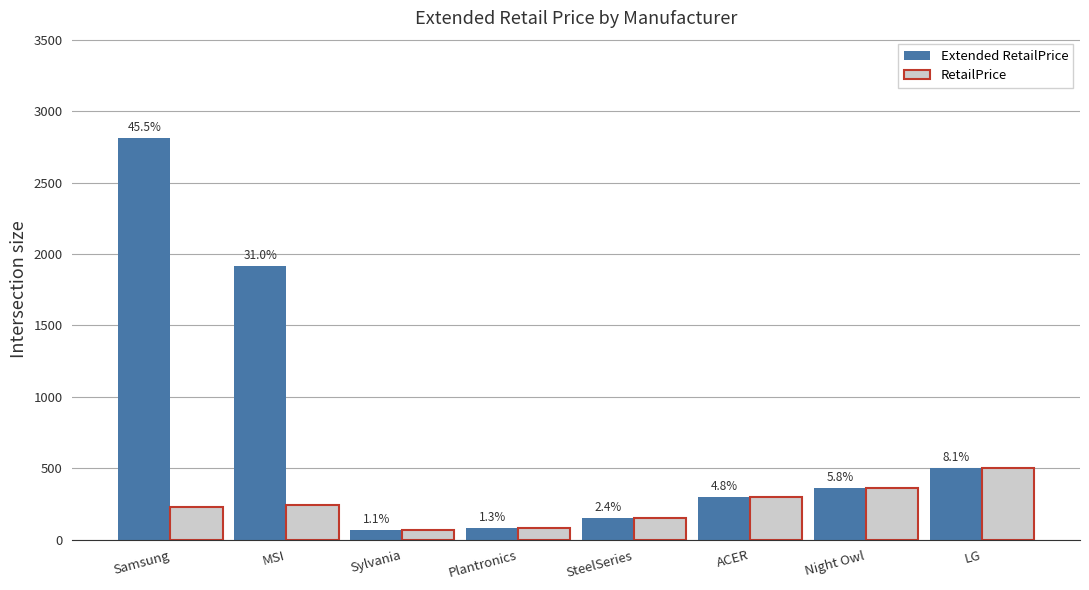

How many bars are there in each group?

2